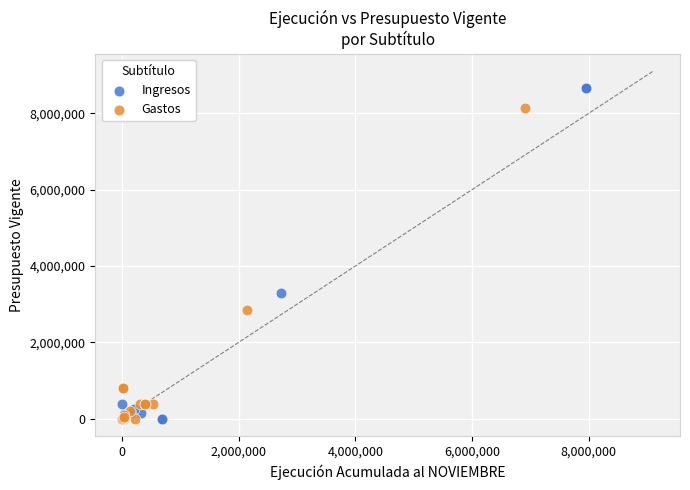

Which series has the largest Y range (max minus min)?

Ingresos